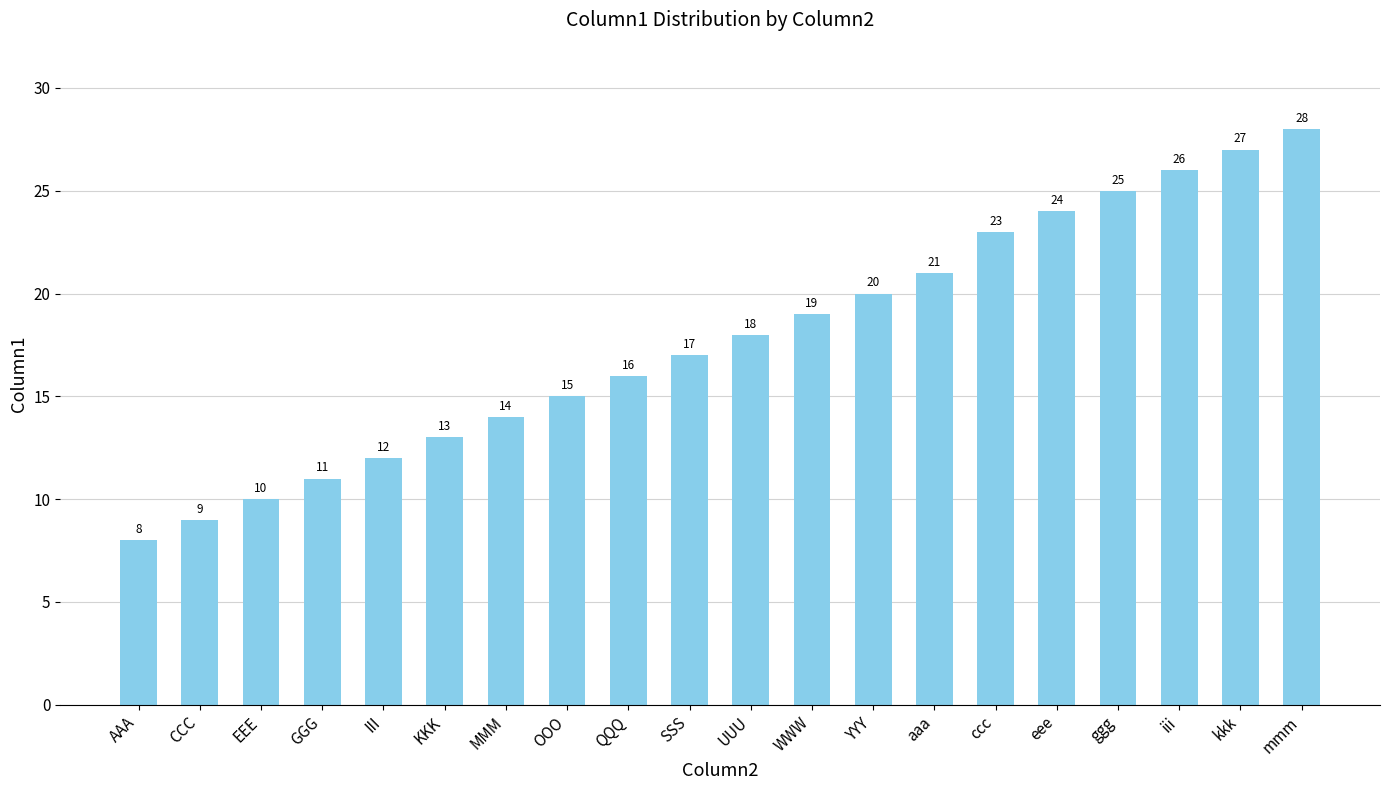

Reading left to right, transcribe all the data shown in this chart.

8	9	10	11	12	13	14	15	16	17	18	19	20	21	23	24	25	26	27	28